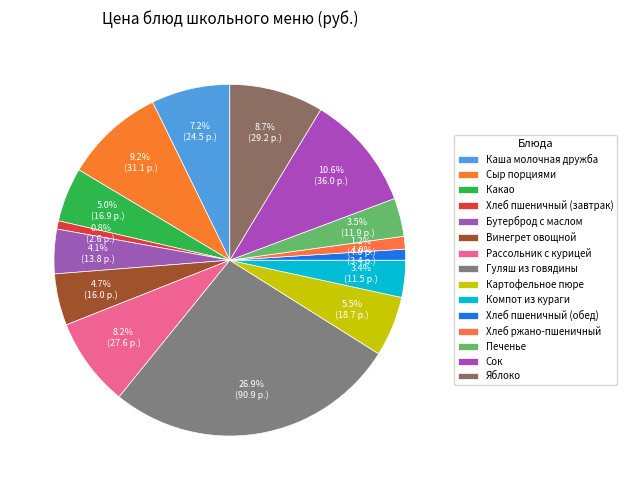

What is the change in value from Сыр порциями to Компот из кураги?

-19.6